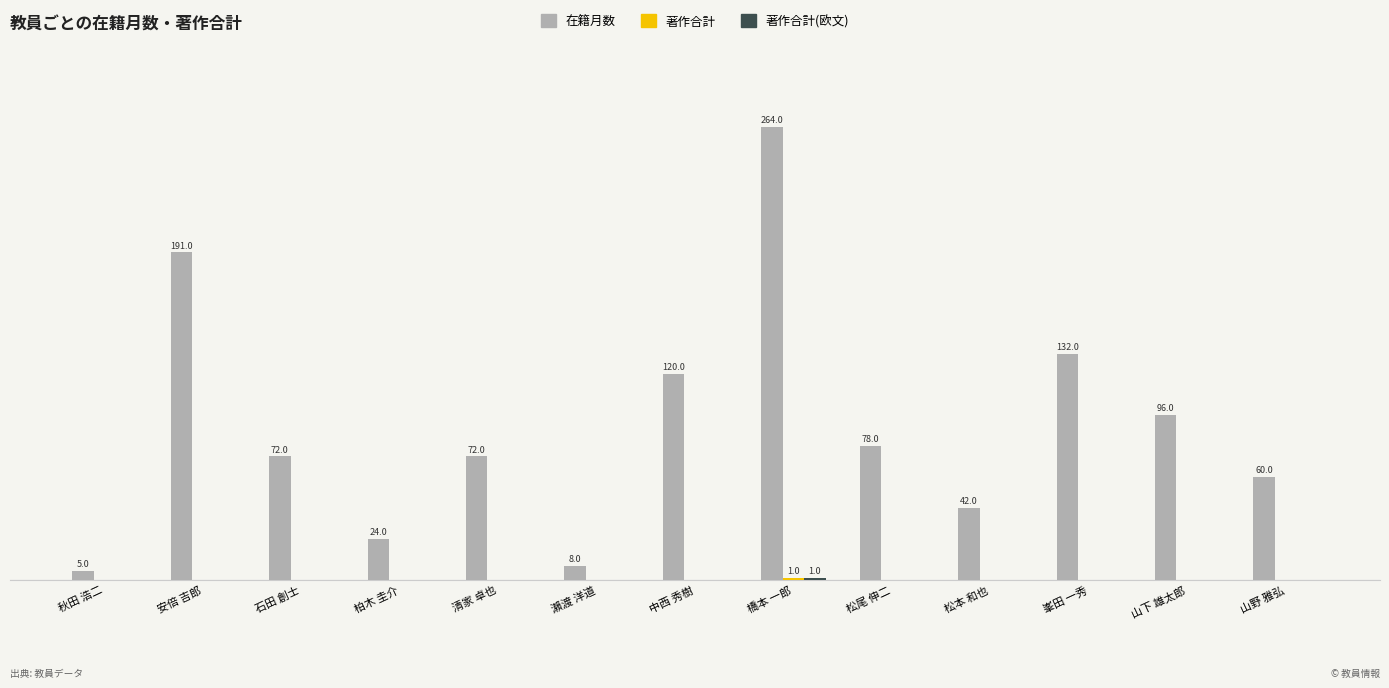

List the series in order of their peak value, lowest first.

著作合計, 著作合計(欧文), 在籍月数